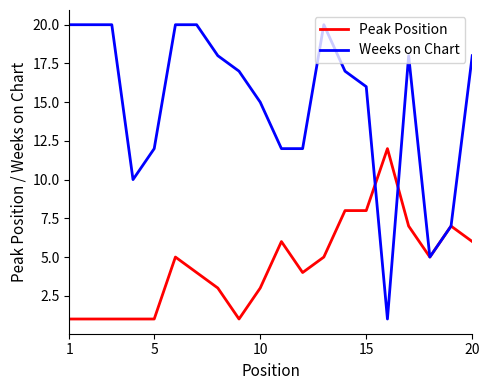

At how many categories does at least one series exceed 4?

20